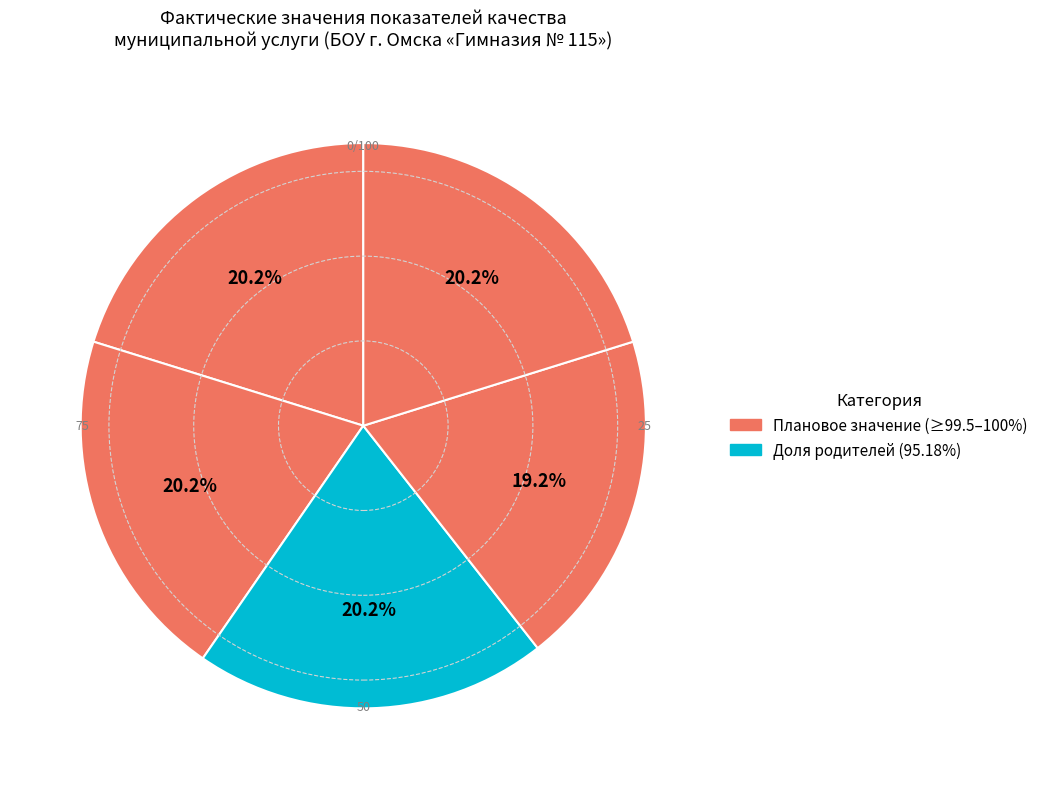

Count the number of slices in the pie.

5